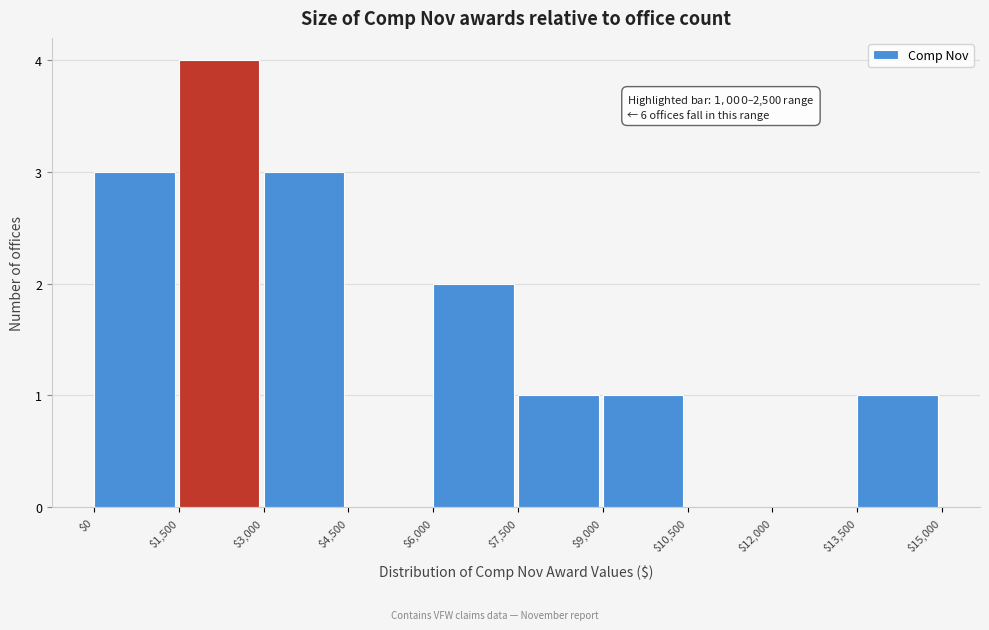

Which range on the x-axis has the tallest bar?

$1,500 to $3,000